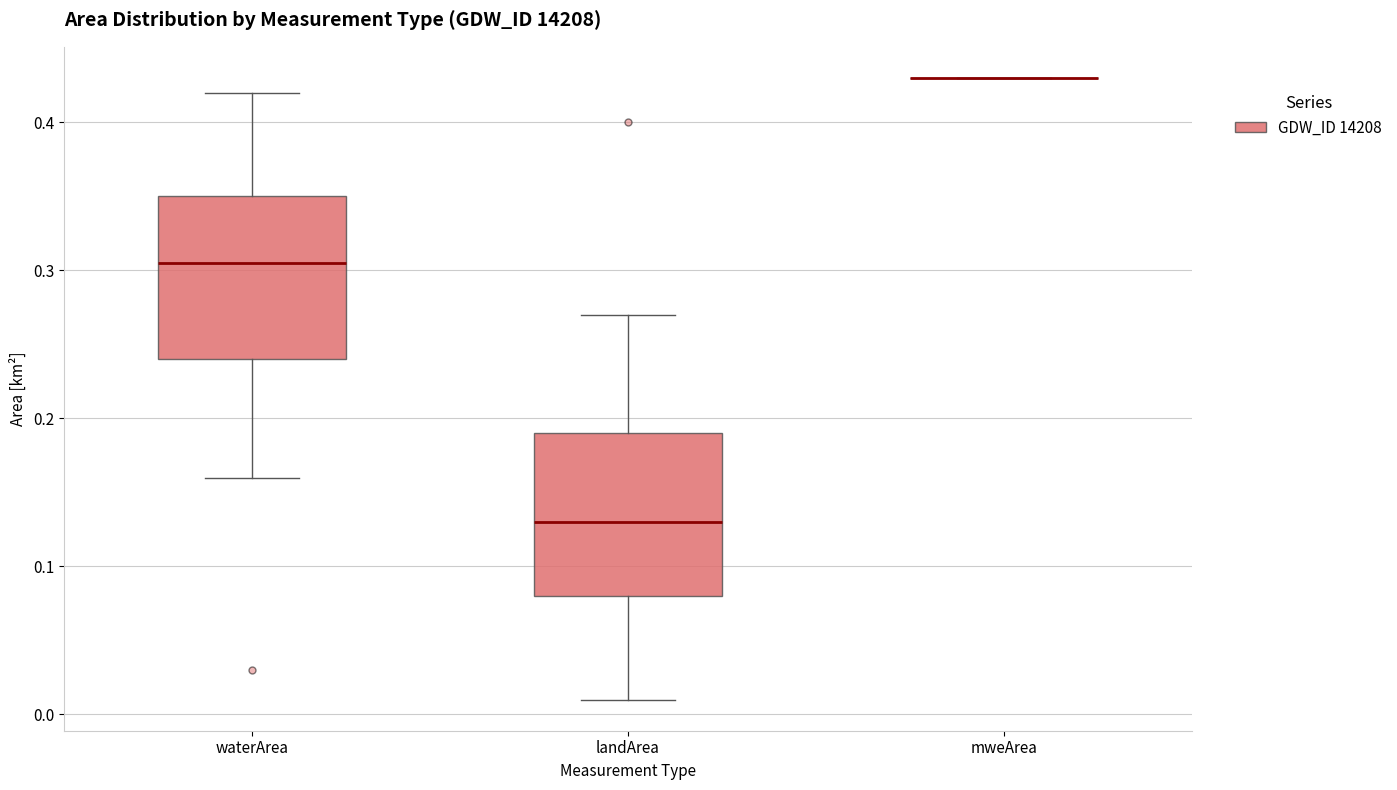

Reading left to right, read every box against the y-axis: the position of its median line, the range the box covers, and the ends of its whiskers. The values are not printed on the chart, so give them approximately, as read against the axis.

waterArea: median 0.31, box 0.24 to 0.35, whiskers 0.16 to 0.42
landArea: median 0.13, box 0.08 to 0.19, whiskers 0.01 to 0.27
mweArea: box collapsed to a line at 0.43, whiskers 0.43 to 0.43